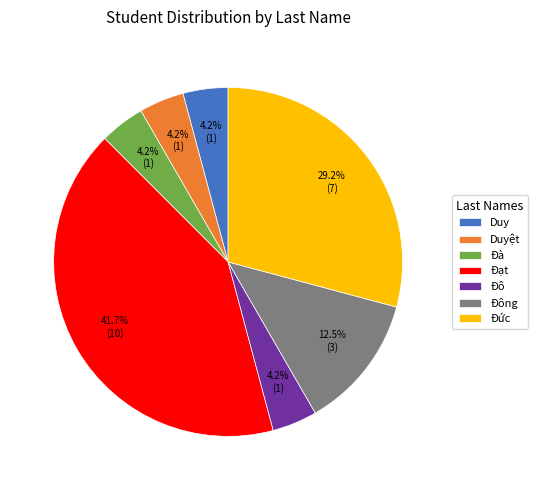

How much of the chart is everything except Duy?

95.8%